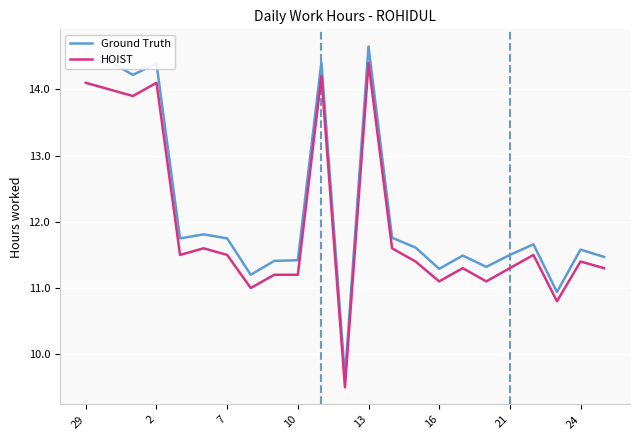

What is the difference between the second highest and minimum values in the HOIST series?

4.7